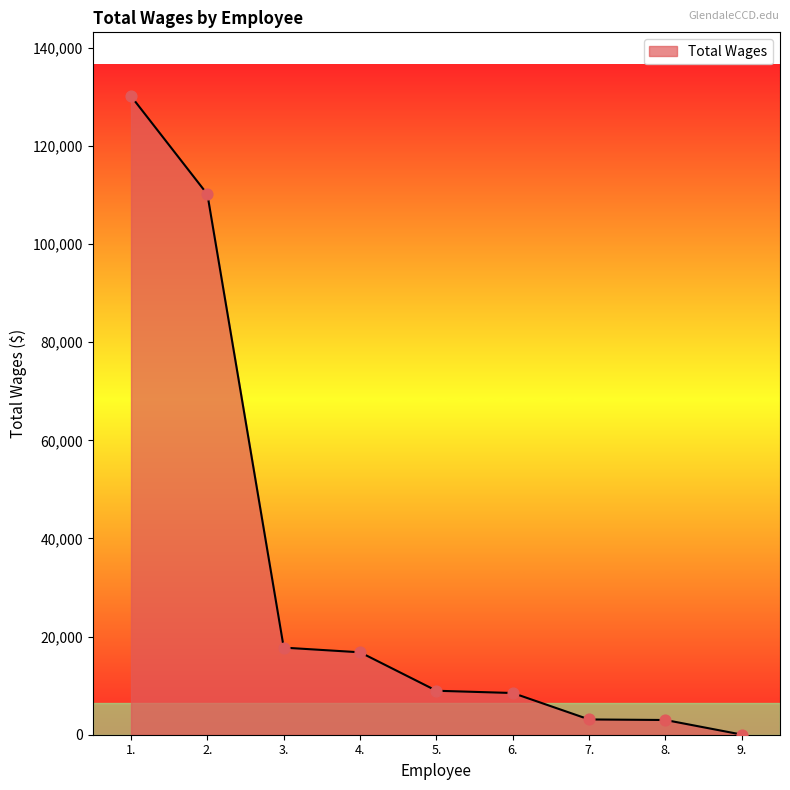

What is the change in value from 4. to 6.?

-8297